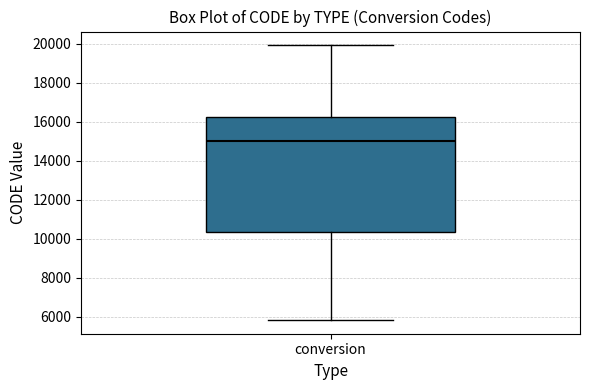

Transcribe this box plot: give where the median line is, the range the box spans, and where the two whiskers end, as read against the y-axis. The values are not printed on the chart, so give them approximately, as read against the axis.

median 15000, box 10400 to 16200, whiskers 5800 to 20000